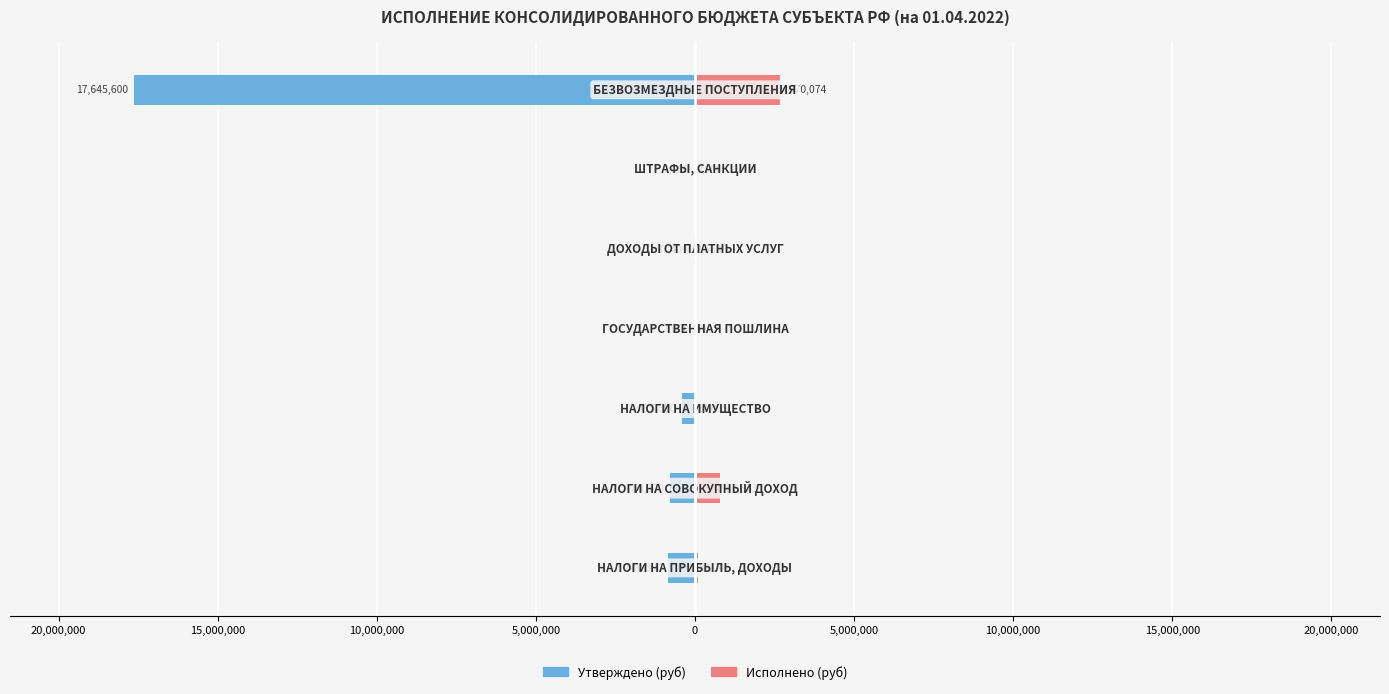

How many bars are there in total?

14